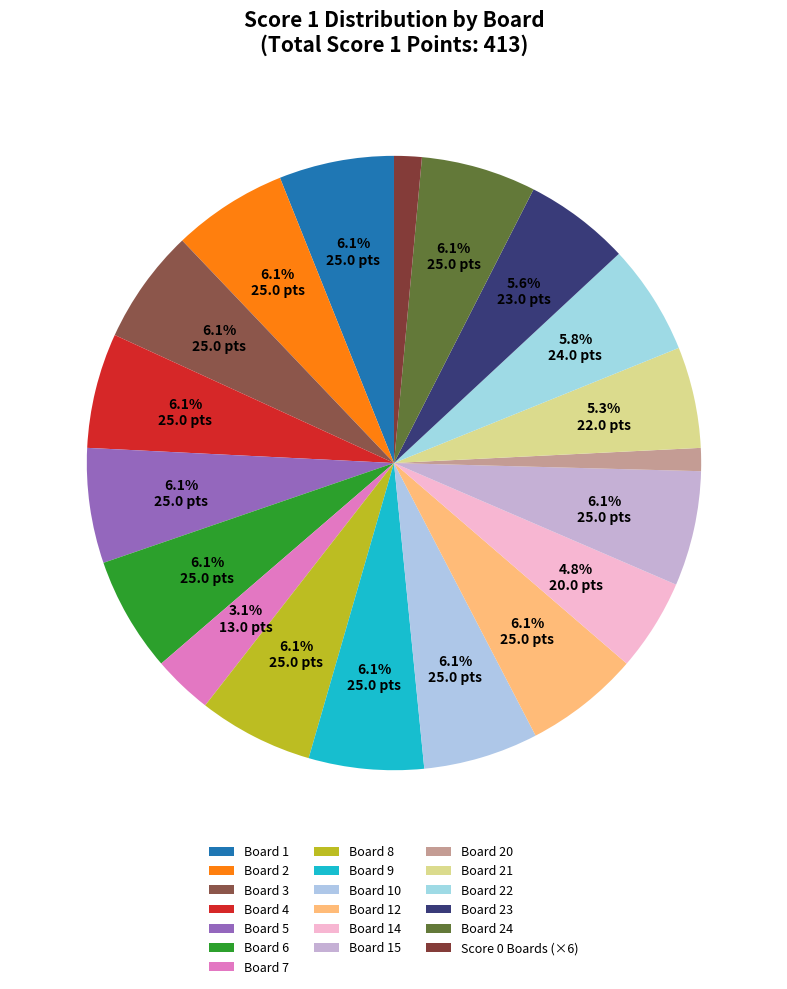

Rank the categories by value from lowest to highest.

Board 11, Board 13, Board 16, Board 17, Board 18, Board 19, Board 20, Board 7, Board 14, Board 21, Board 23, Board 22, Board 1, Board 2, Board 3, Board 4, Board 5, Board 6, Board 8, Board 9, Board 10, Board 12, Board 15, Board 24